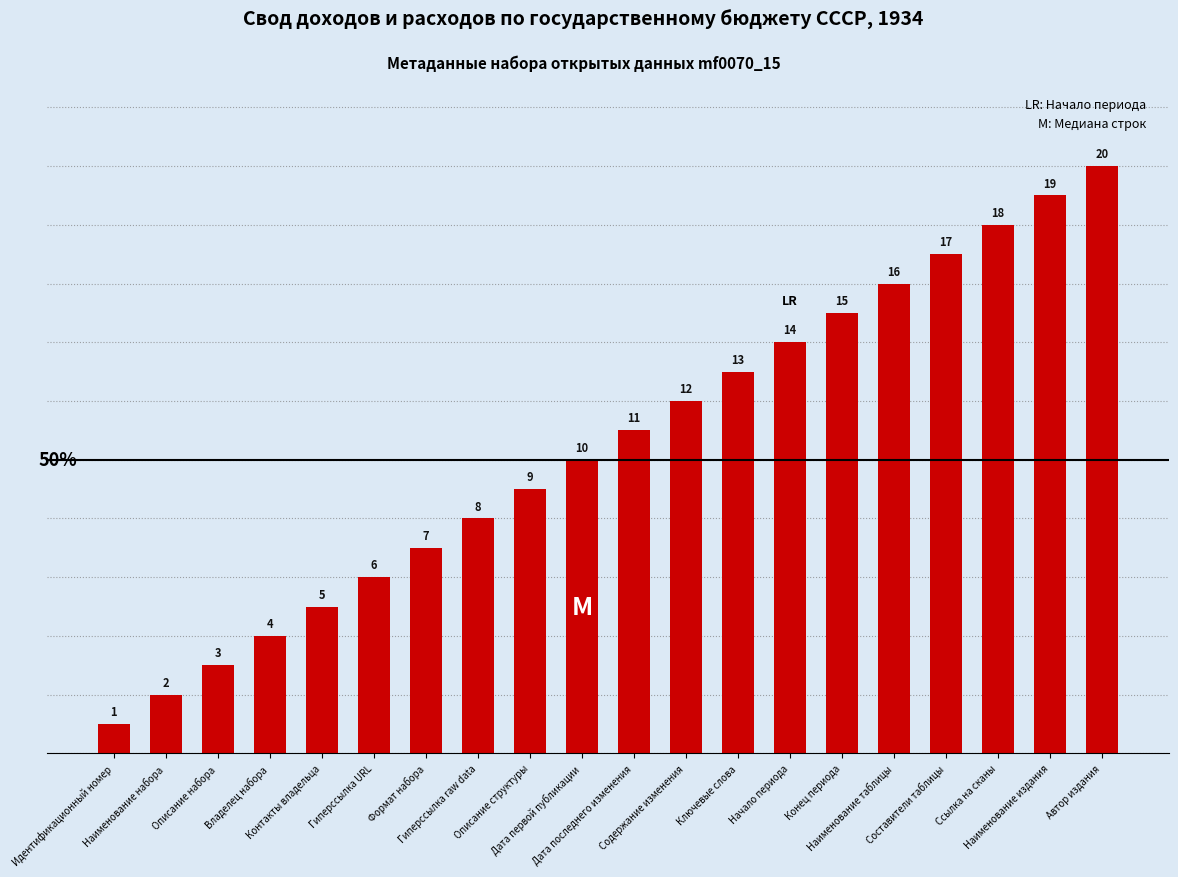

Is it true that the value at Наименование издания is 19?

True